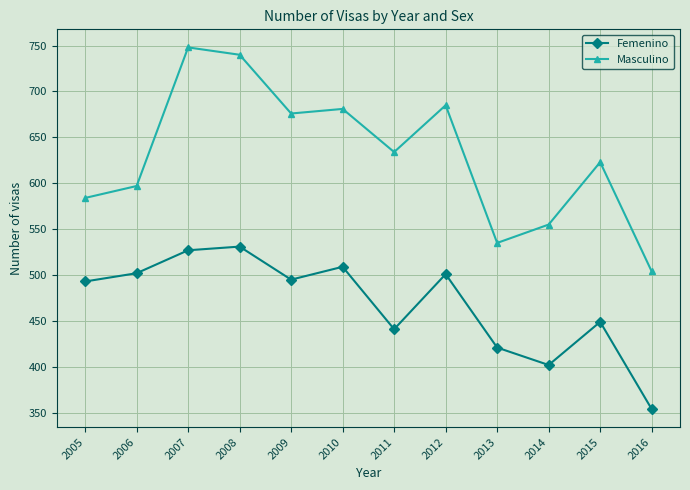

What is the value of the Masculino point at the 1st from the left?

584